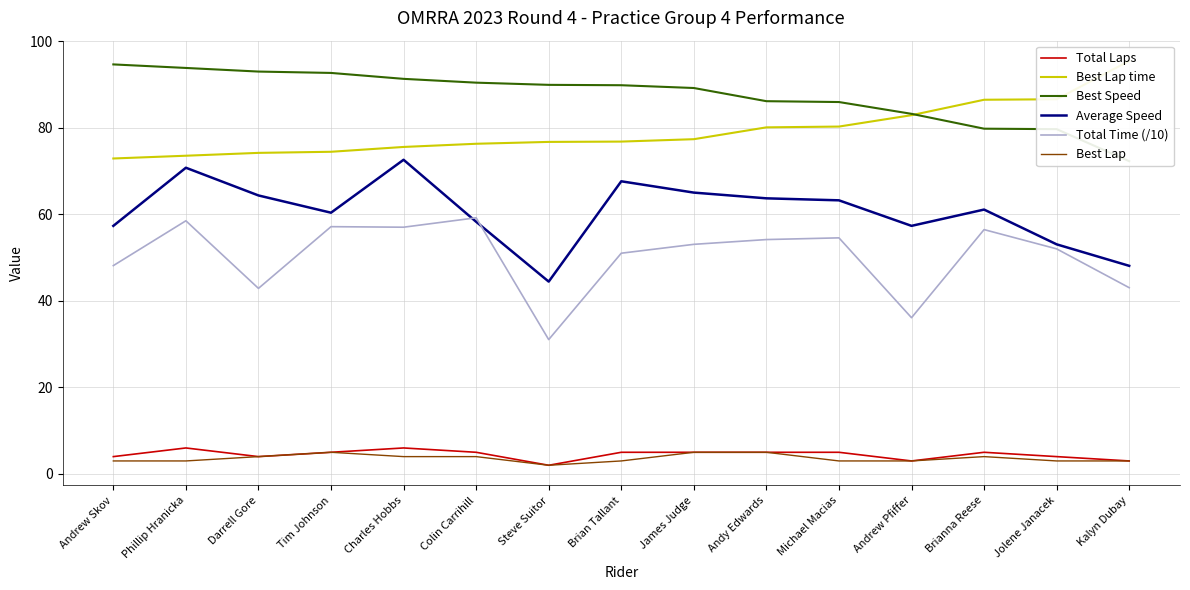

True or false: Total Laps and Best Lap intersect in this chart.

False